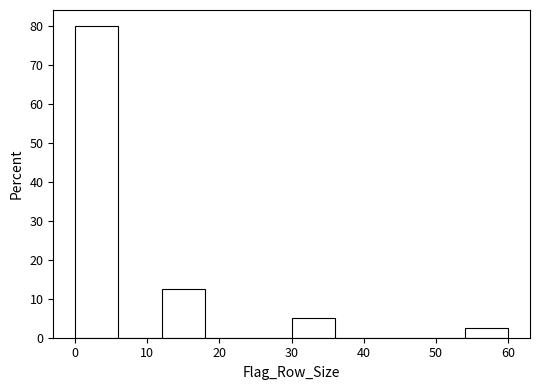

Reading left to right, list every bar in this chart as the range it spans on the x-axis followed by its height. The values are not printed on the chart, so give them approximately, as read against the axis.

0 to 6: 80
6 to 12: 0
12 to 18: 13
18 to 24: 0
24 to 30: 0
30 to 36: 5
36 to 42: 0
42 to 48: 0
48 to 54: 0
54 to 60: 3